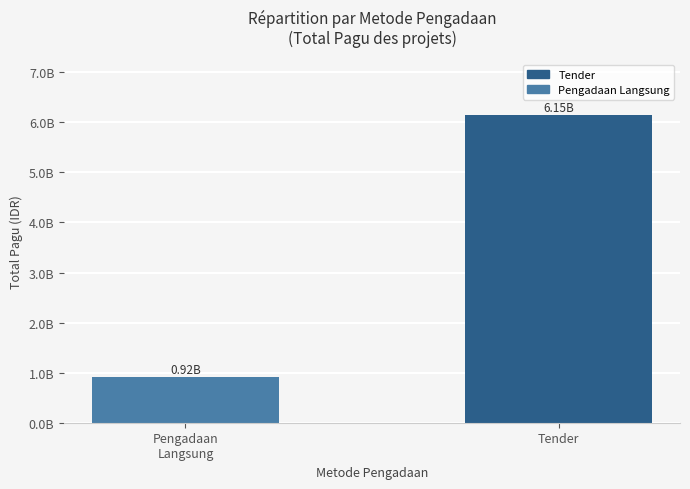

Are the bars horizontal?

No